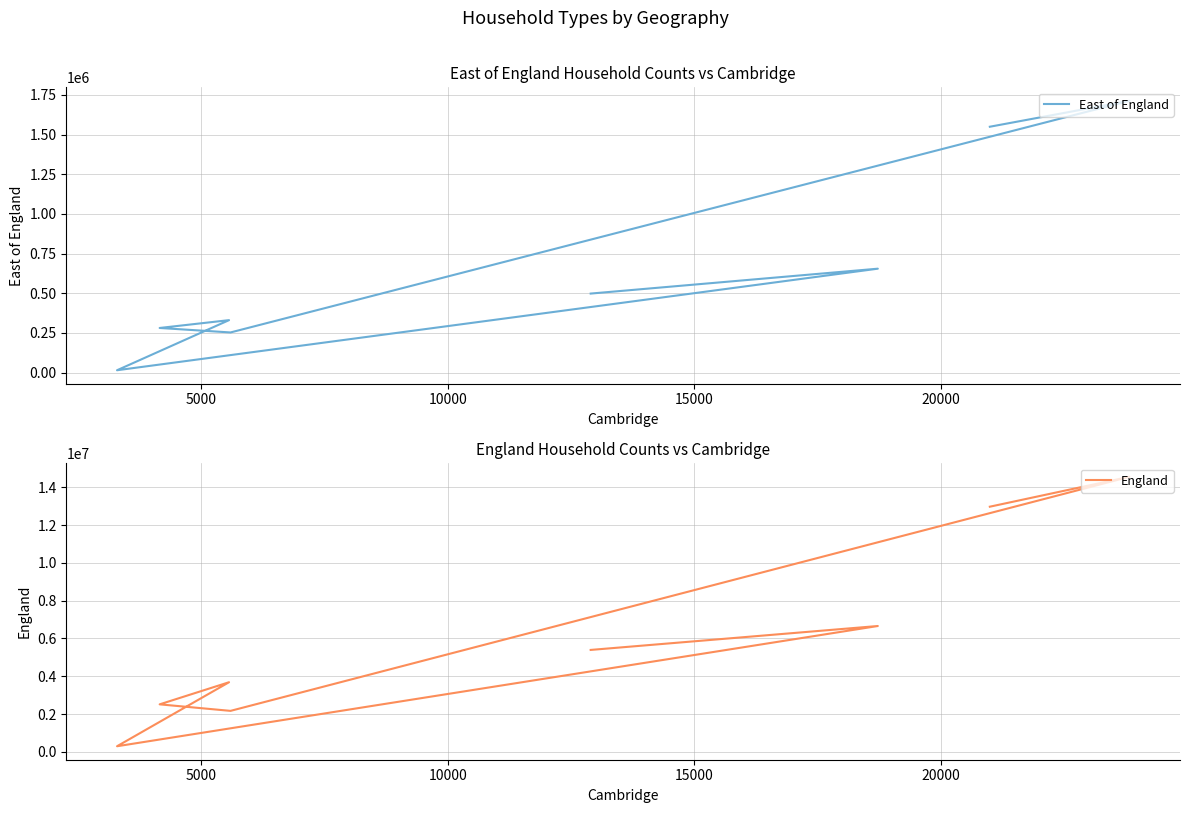

Does the chart display data point markers on the line(s)?

No